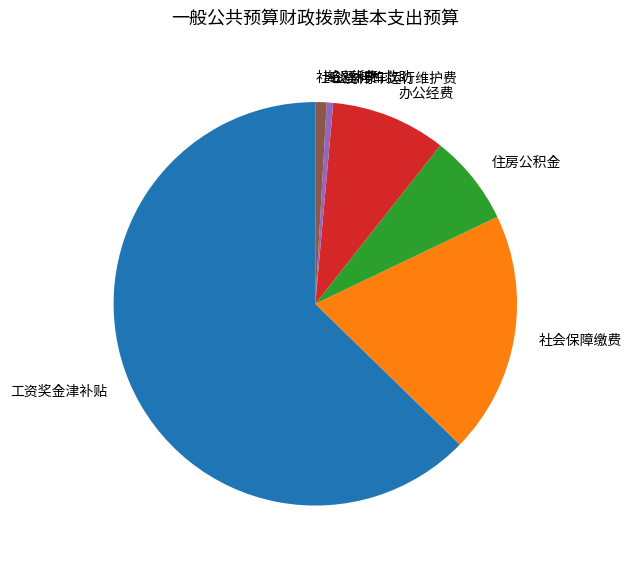

Is there any slice that represents more than half of the pie?

Yes